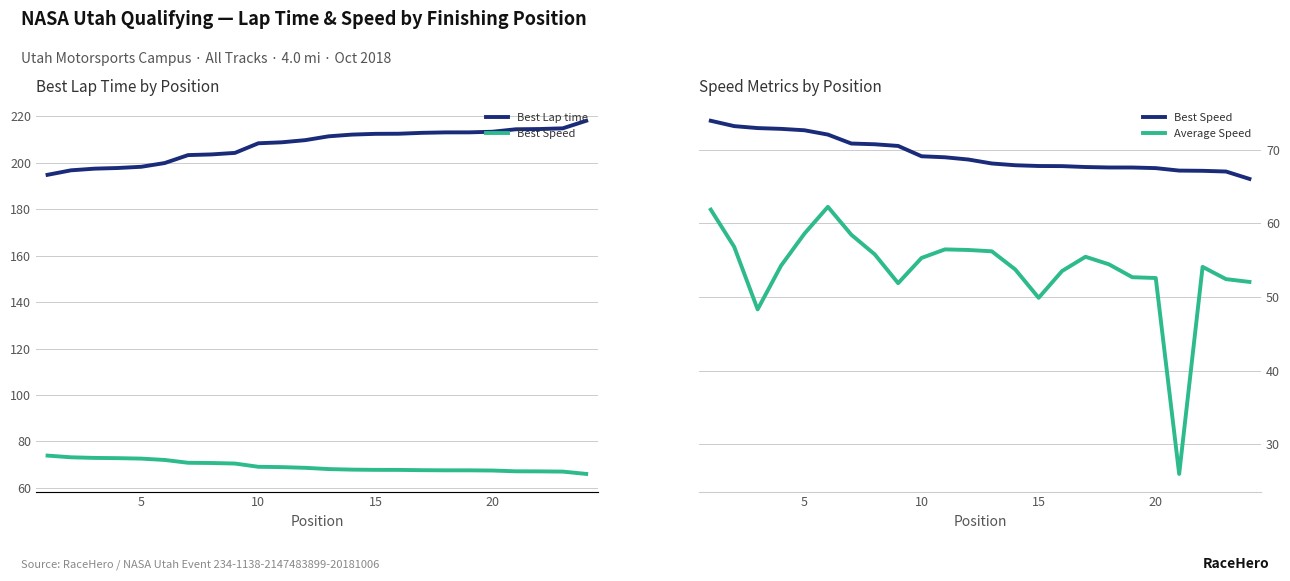

Is this an area chart (filled region under the line)?

No